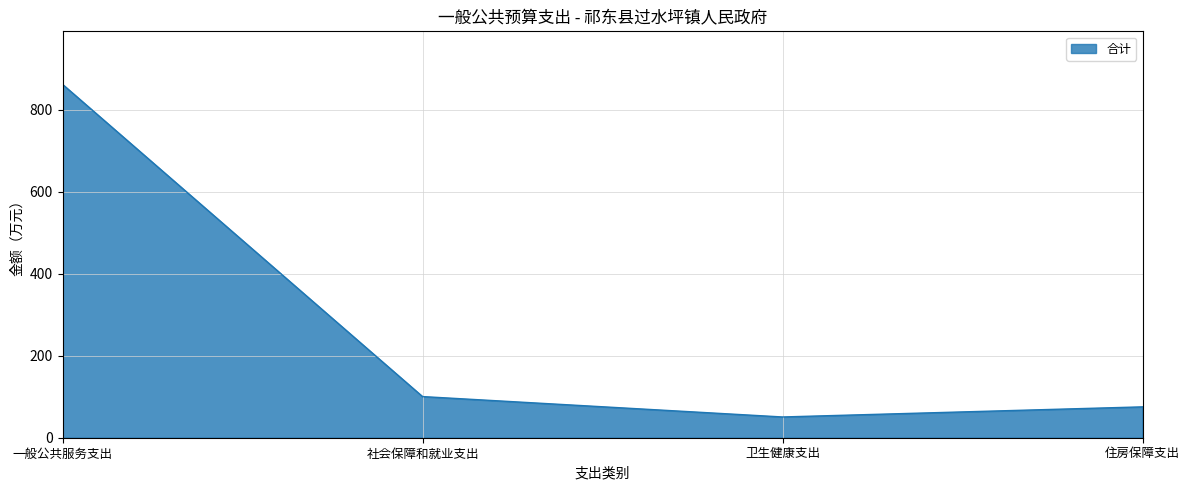

What is the change in value from 一般公共服务支出 to 住房保障支出?

-786.6